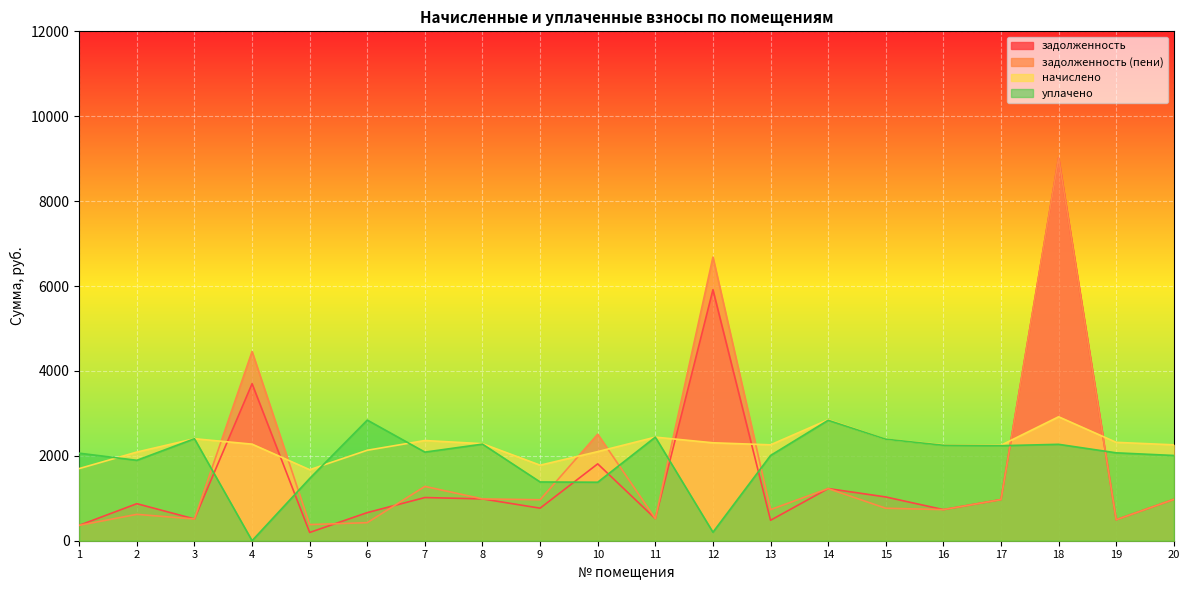

True or false: начислено and задолженность (пени) cross at least once.

True